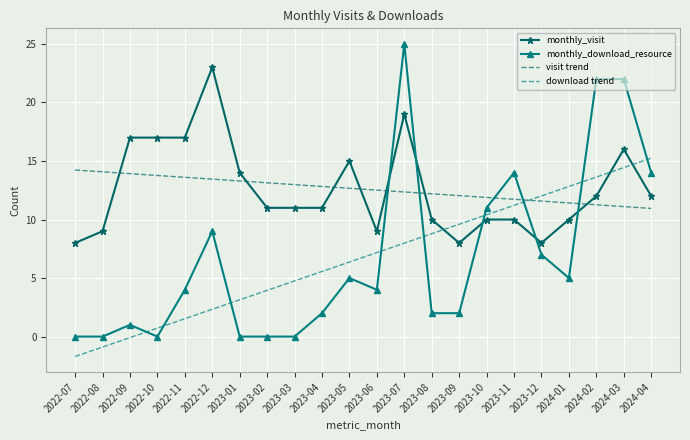

Between 2023-08 and 2023-06, which is larger?

2023-08